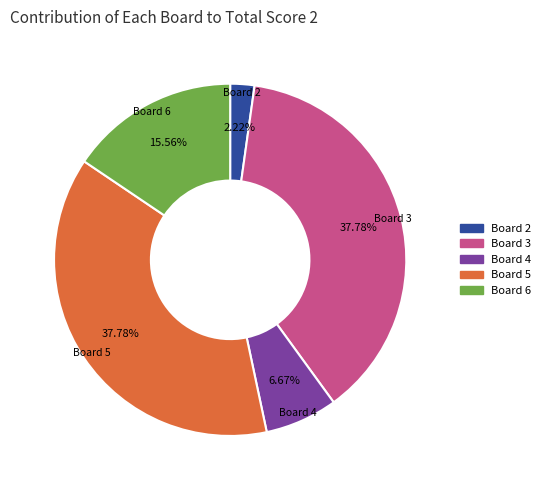

Does any single category account for the majority?

No